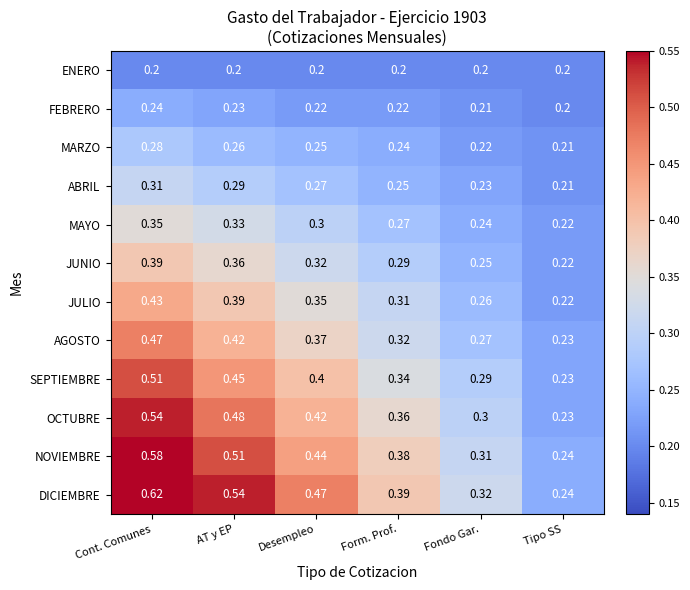

At which label does SEPTIEMBRE reach its minimum?

Tipo SS